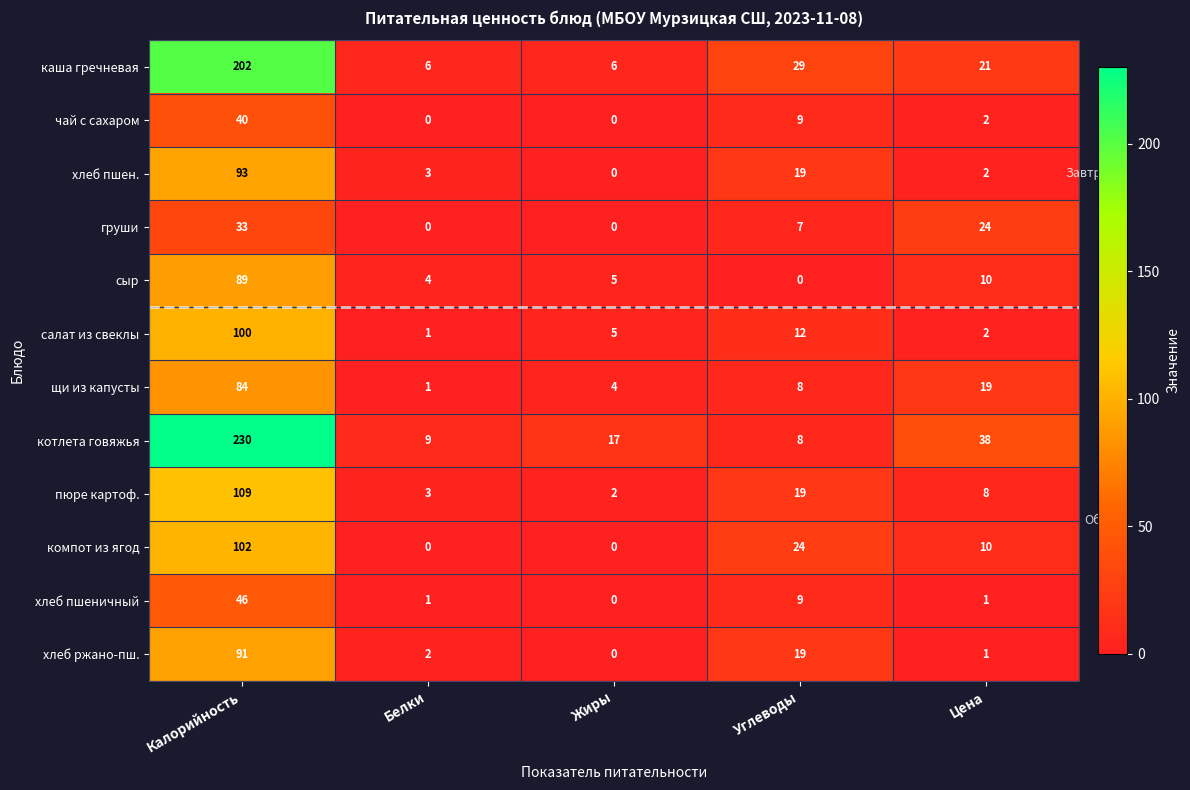

At which label does пюре картоф. reach its peak?

Калорийность